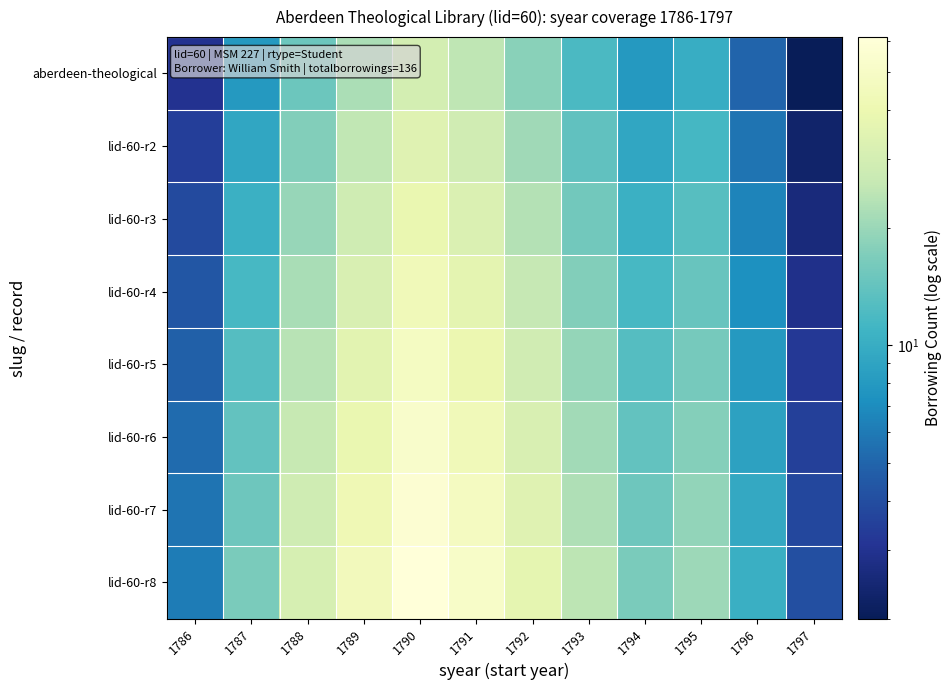

Reading right to left, extract all data points from this chart.

aberdeen-theological: 1797=2.0	1796=5.0	1795=10.0	1794=8.0	1793=12.0	1792=18.0	1791=25.0	1790=30.0	1789=22.0	1788=15.0	1787=8.0	1786=3.0
lid-60-r2: 1797=2.3	1796=5.8	1795=11.5	1794=9.2	1793=13.8	1792=20.7	1791=28.7	1790=34.5	1789=25.3	1788=17.2	1787=9.2	1786=3.4
lid-60-r3: 1797=2.6	1796=6.5	1795=13.0	1794=10.4	1793=15.6	1792=23.4	1791=32.5	1790=39.0	1789=28.6	1788=19.5	1787=10.4	1786=3.9
lid-60-r4: 1797=2.9	1796=7.2	1795=14.5	1794=11.6	1793=17.4	1792=26.1	1791=36.2	1790=43.5	1789=31.9	1788=21.8	1787=11.6	1786=4.3
lid-60-r5: 1797=3.2	1796=8.0	1795=16.0	1794=12.8	1793=19.2	1792=28.8	1791=40.0	1790=48.0	1789=35.2	1788=24.0	1787=12.8	1786=4.8
lid-60-r6: 1797=3.5	1796=8.8	1795=17.5	1794=14.0	1793=21.0	1792=31.5	1791=43.8	1790=52.5	1789=38.5	1788=26.2	1787=14.0	1786=5.2
lid-60-r7: 1797=3.8	1796=9.5	1795=19.0	1794=15.2	1793=22.8	1792=34.2	1791=47.5	1790=57.0	1789=41.8	1788=28.5	1787=15.2	1786=5.7
lid-60-r8: 1797=4.1	1796=10.2	1795=20.5	1794=16.4	1793=24.6	1792=36.9	1791=51.2	1790=61.5	1789=45.1	1788=30.7	1787=16.4	1786=6.1